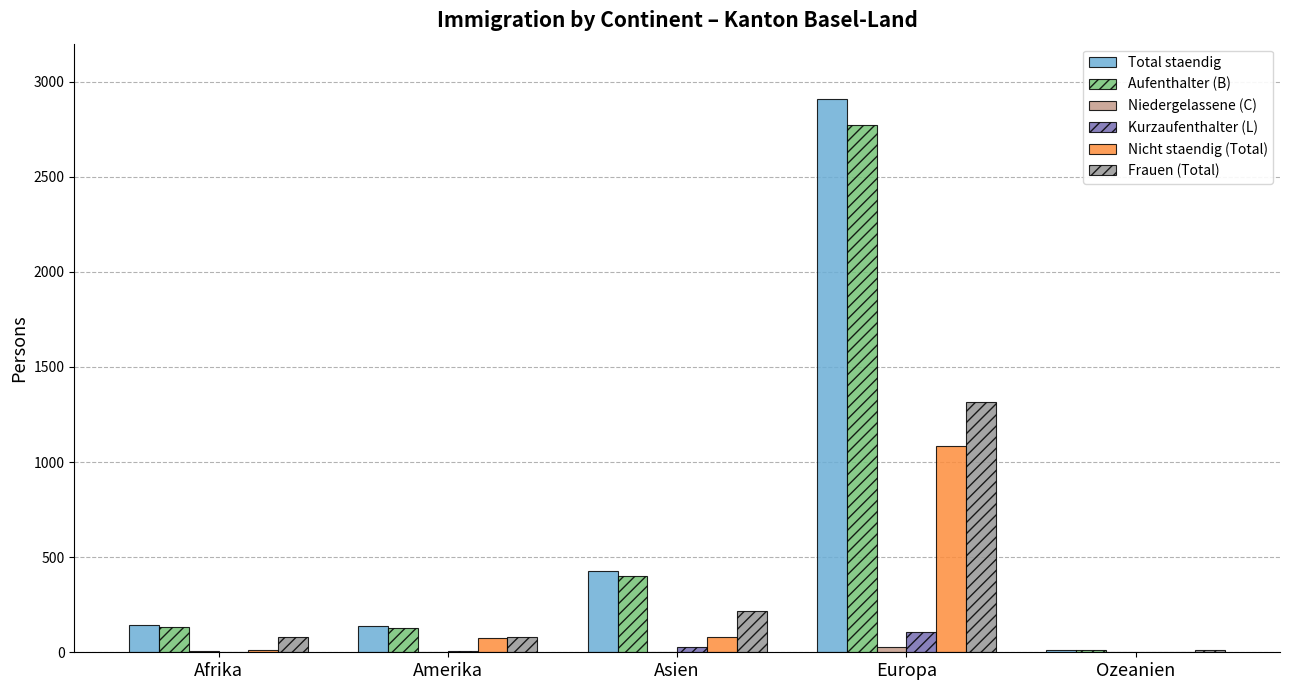

What is the sum of all Aufenthalter (B) values?

3447